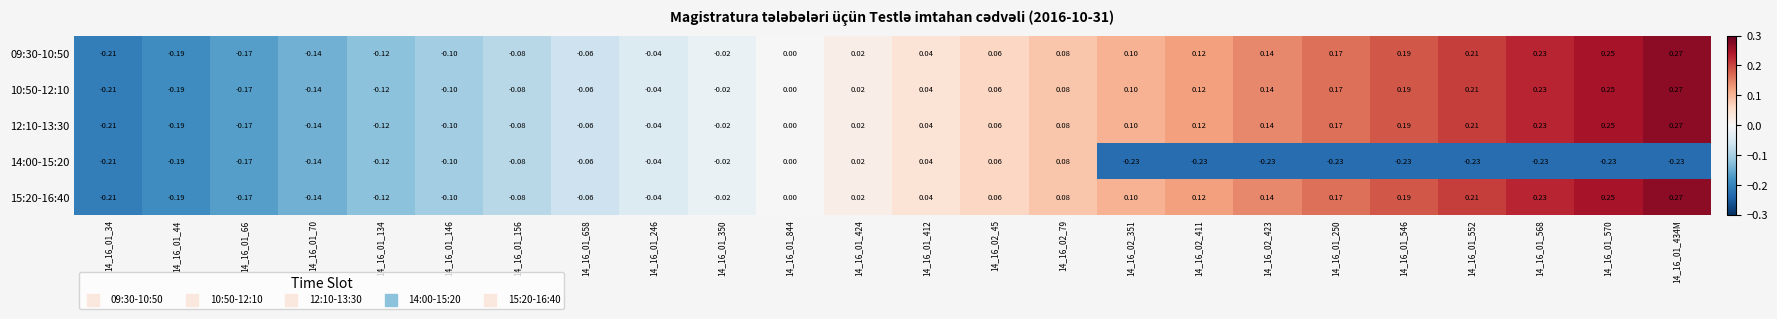

Count the number of categories in the chart.

24